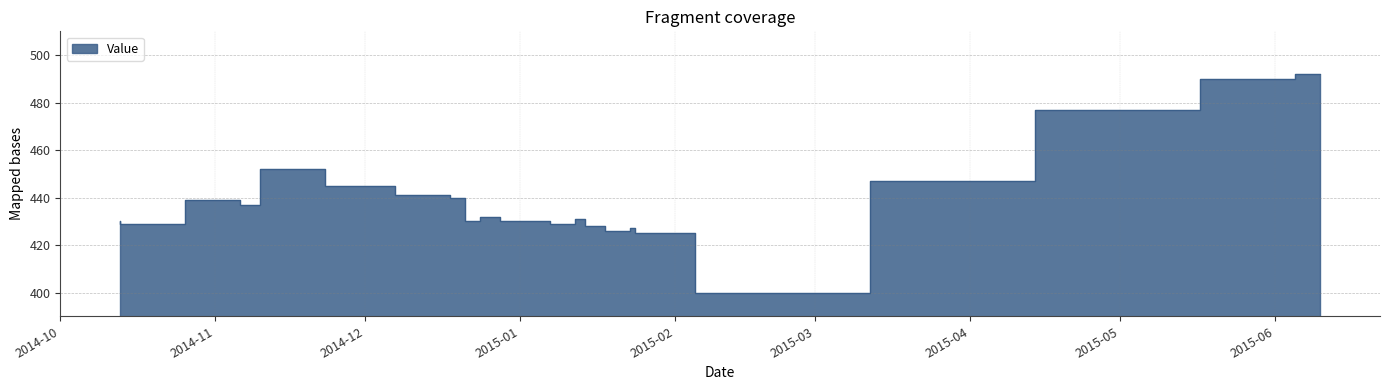

Rank the categories by value from lowest to highest.

20150312, 20150205, 20150120, 20150120, 20150123, 20150124, 20150116, 20150118, 20150118, 20141026, 20150112, 20141013, 20141224, 20141230, 20150107, 20150114, 20141228, 20141110, 20141106, 20141221, 20141213, 20141218, 20141207, 20150414, 20141123, 20150517, 20150605, 20150610